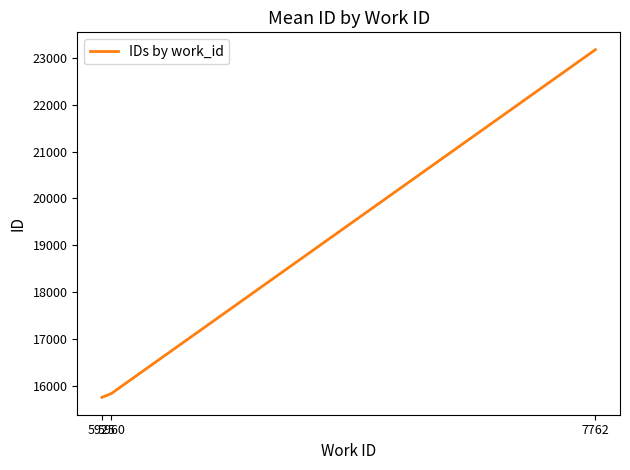

How many lines are shown in the chart?

1